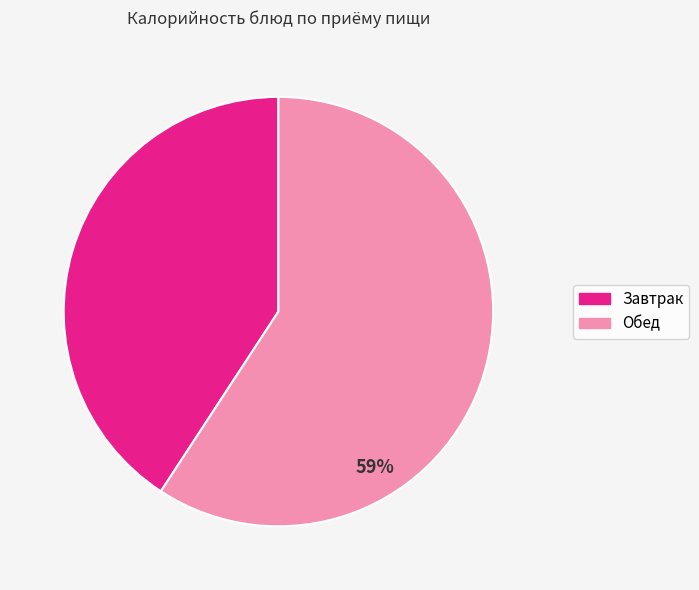

To the nearest percent, what is the average slice percentage?

50%